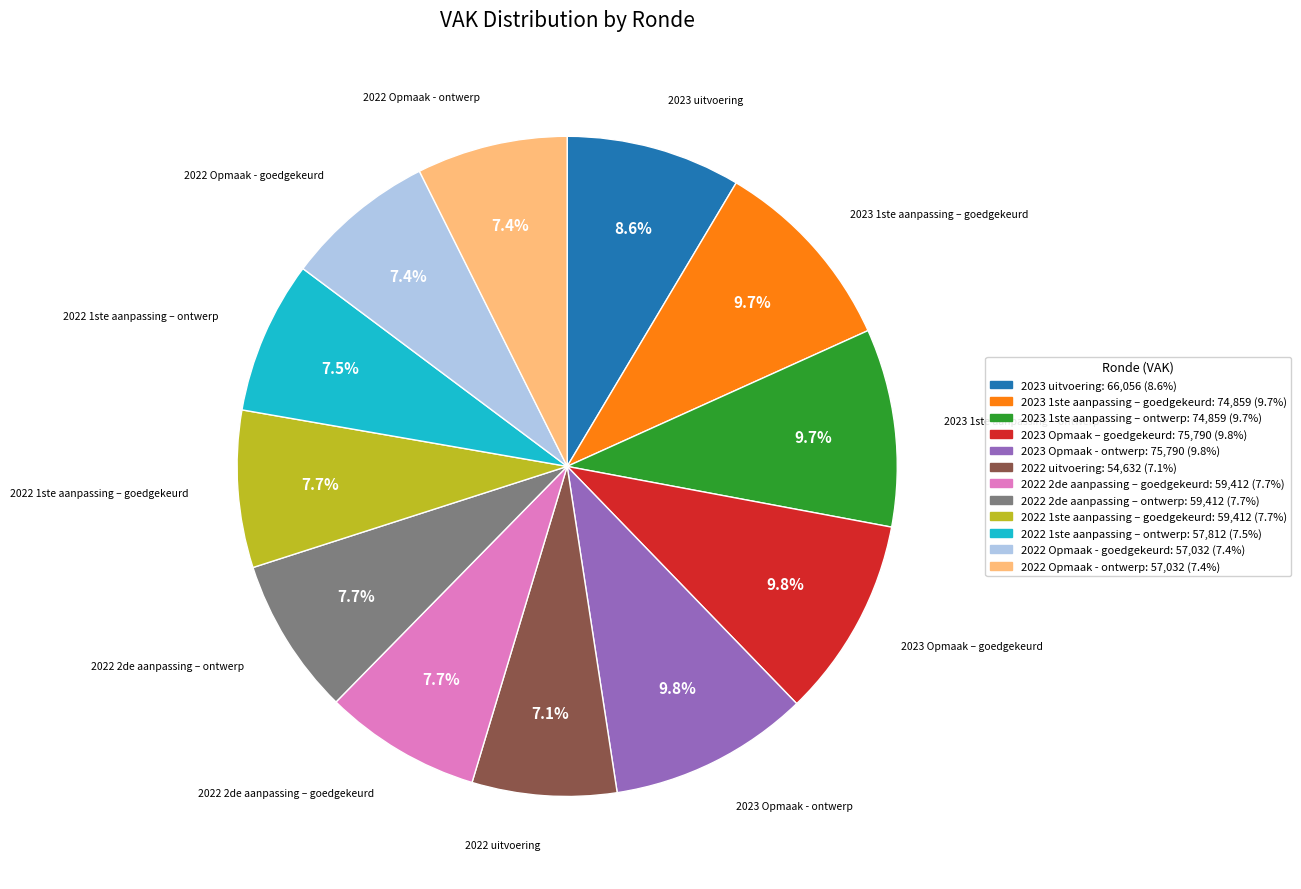

Count the number of slices in the pie.

12